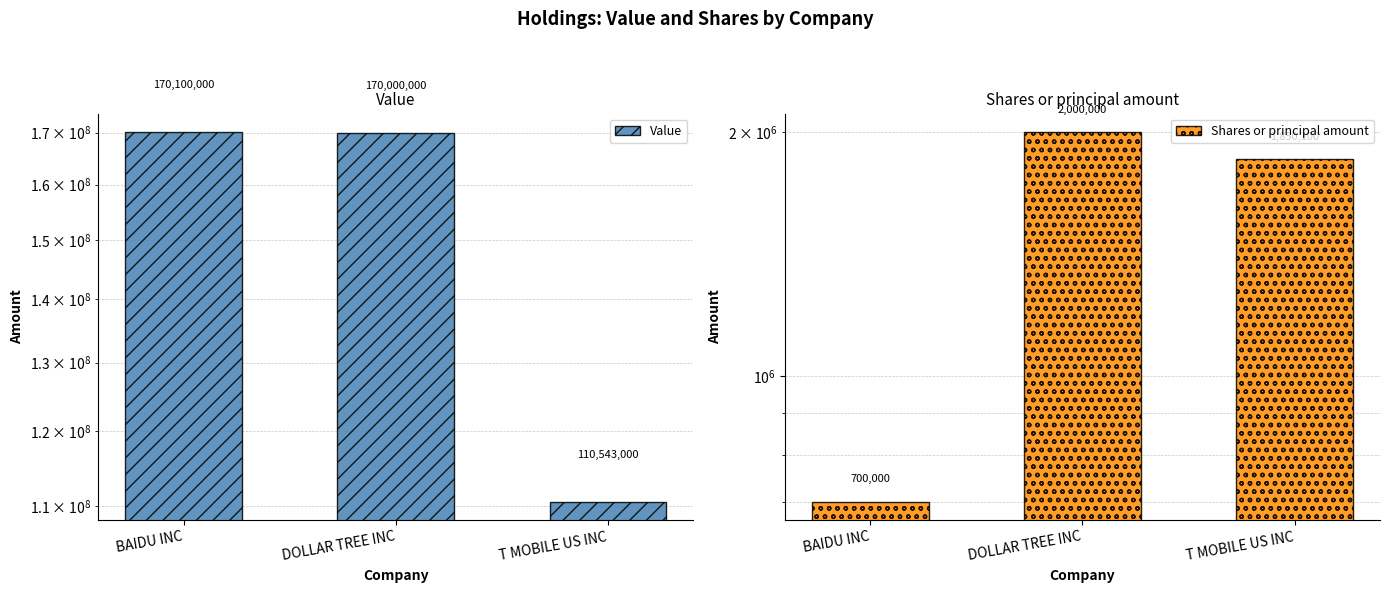

Rank the series by their average value, from highest to lowest.

Value, Shares or principal amount